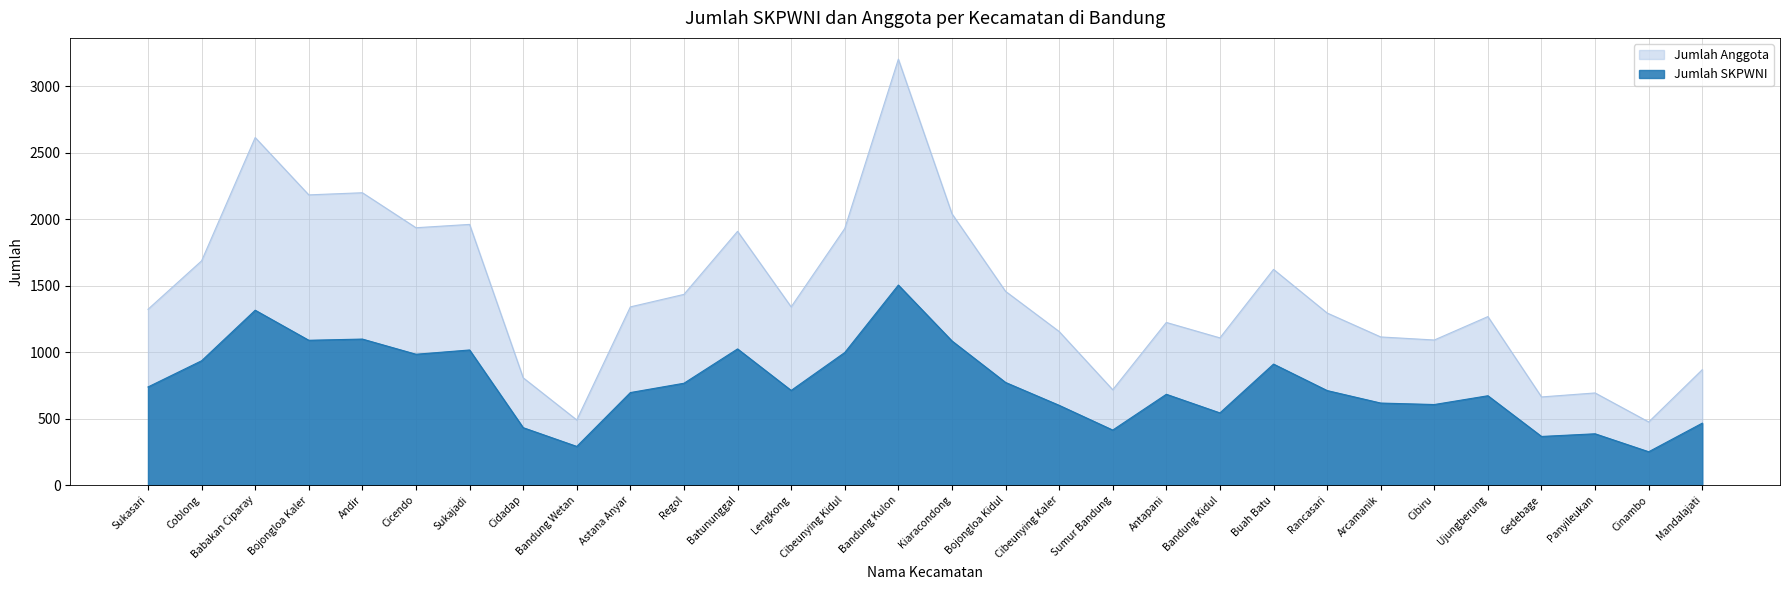

What is the label of the 16th point from the left?

Kiaracondong